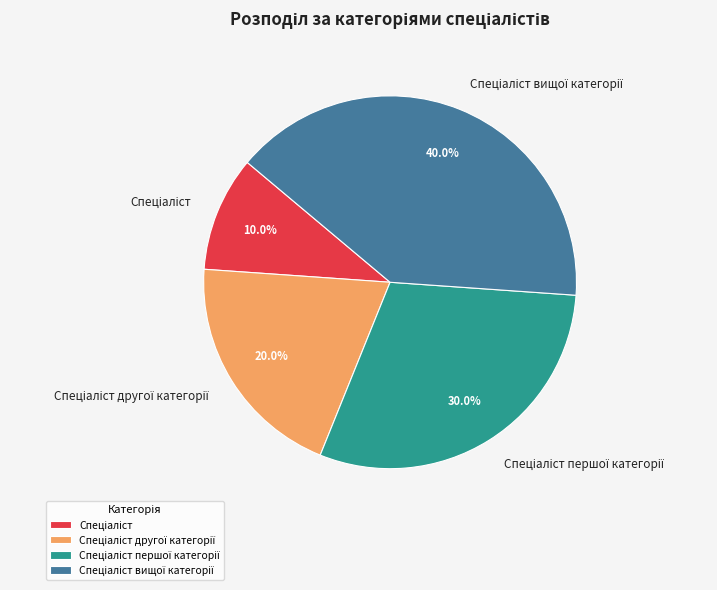

Is there a majority slice in this chart?

No